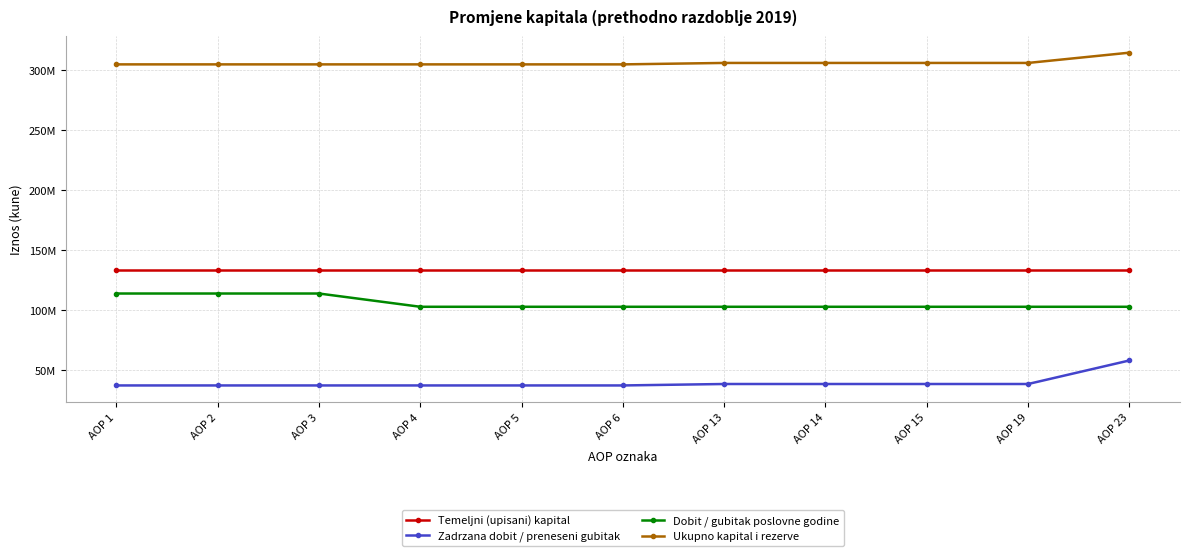

Which category has the highest value in the Dobit / gubitak poslovne godine series?

AOP 1